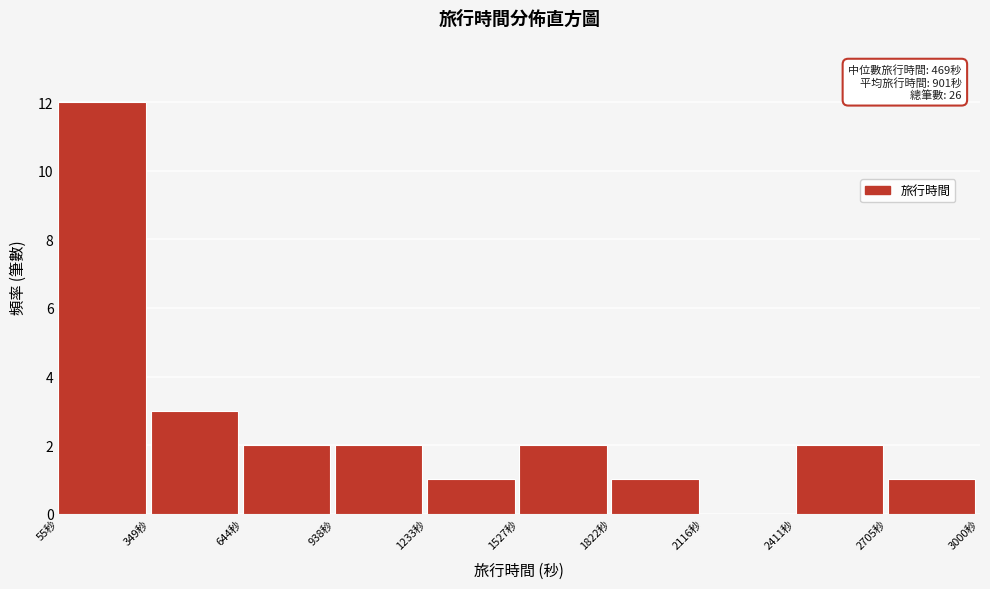

Over which range of the x-axis is the bar tallest?

50 to 350